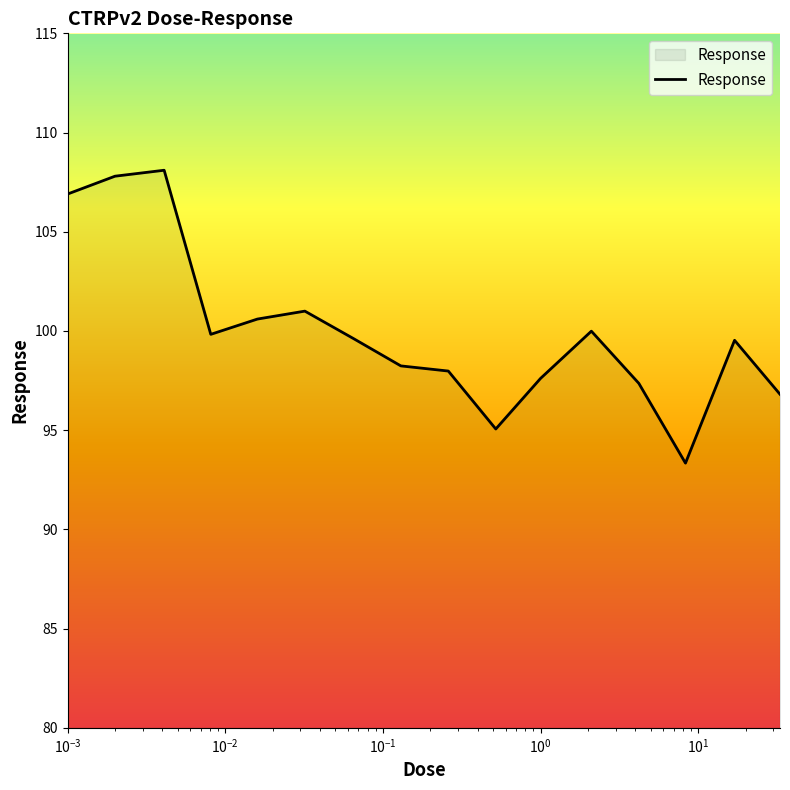

What is the greatest value displayed?

108.1